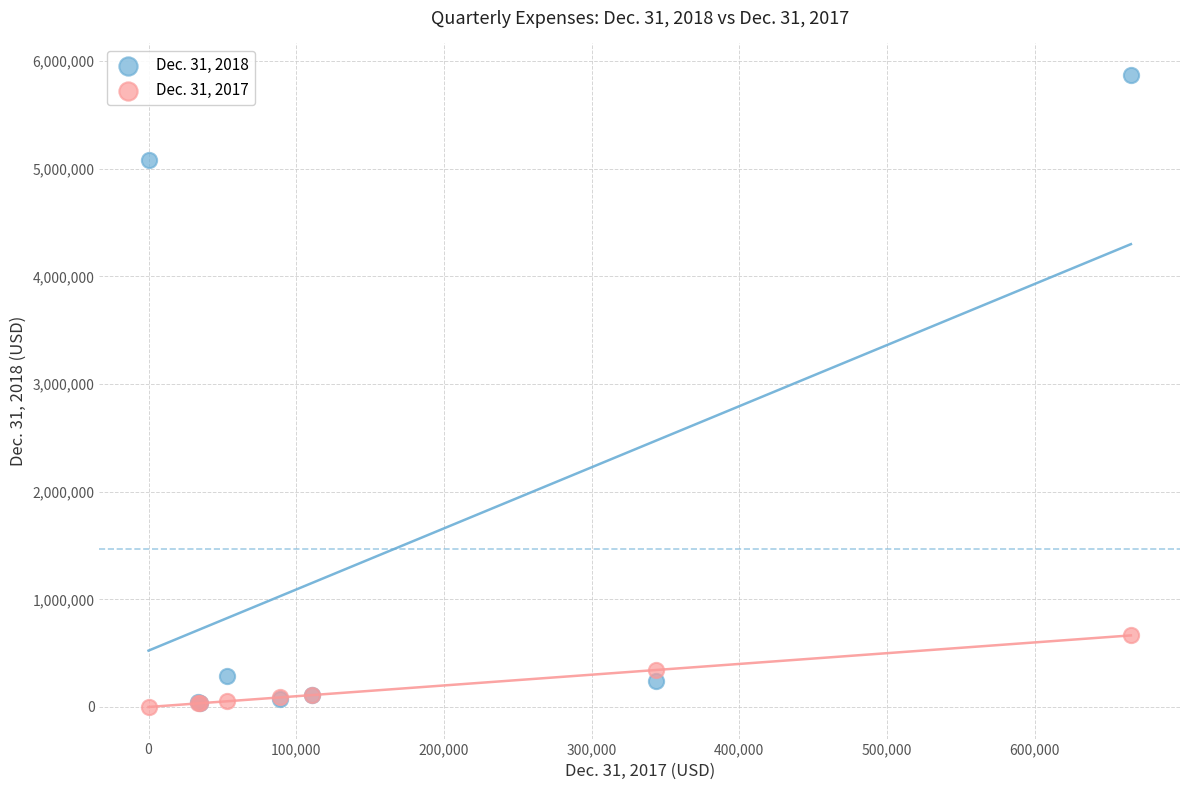

Across all series, what Y value is closest to 2935701?

5080000